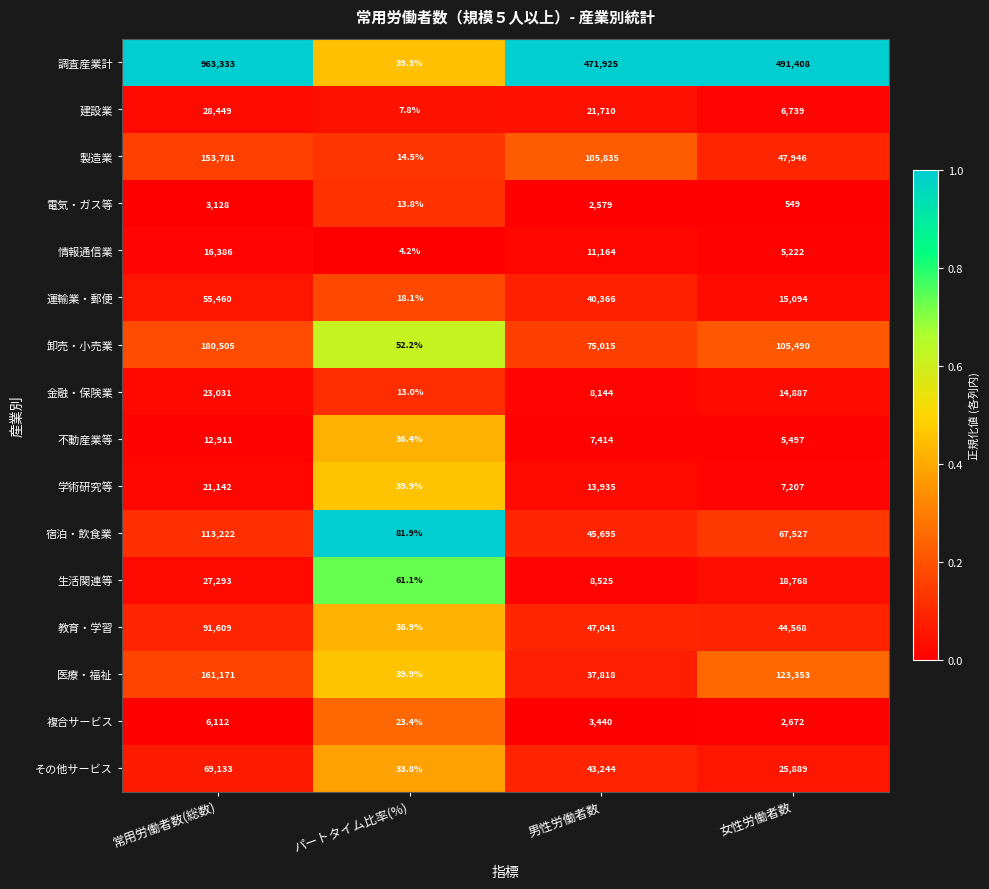

Is the value of 卸売・小売業 at 男性労働者数 greater than the value of 情報通信業 at パートタイム比率(%)?

Yes